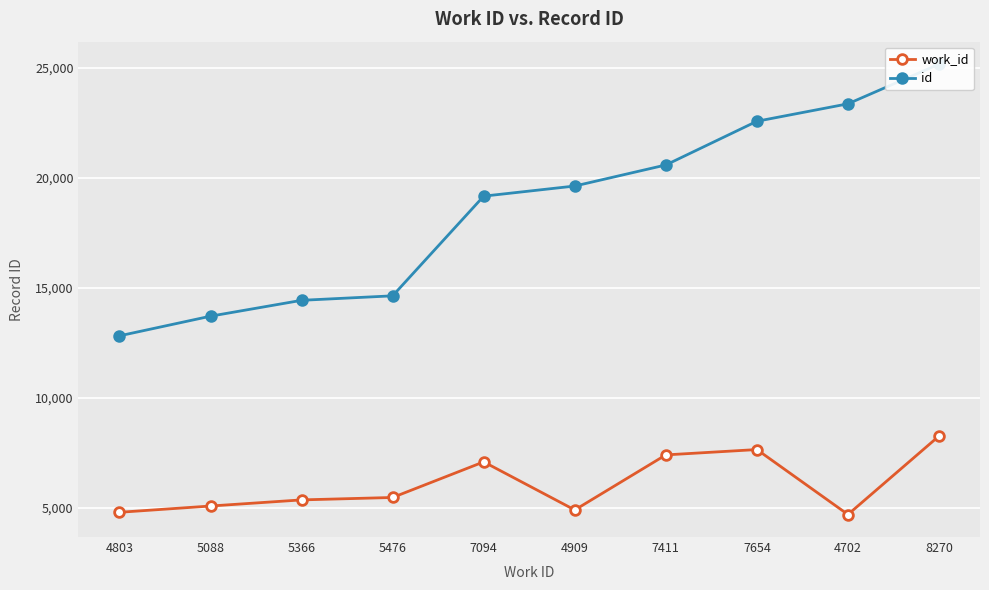

How many interior local valleys does the work_id series have?

2